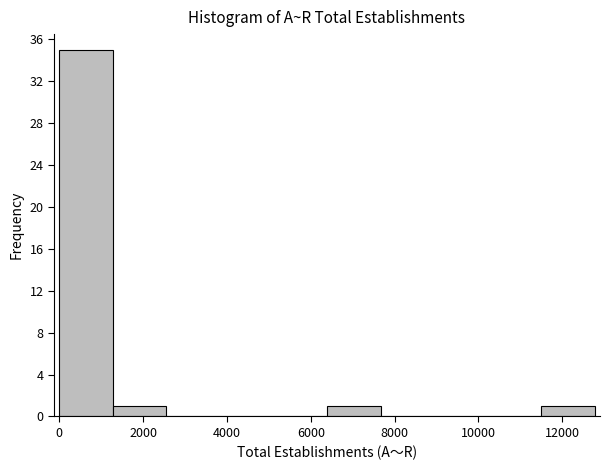

Reading left to right, transcribe this chart: for each bar, give the range it covers on the x-axis and its height. Neither the bar edges nor the heights are printed on the chart, so give them approximately, as read against the axes.

0 to 1200: 35
1200 to 2600: 1
2600 to 3800: 0
3800 to 5200: 0
5200 to 6400: 0
6400 to 7600: 1
7600 to 9000: 0
9000 to 10200: 0
10200 to 11400: 0
11400 to 12800: 1